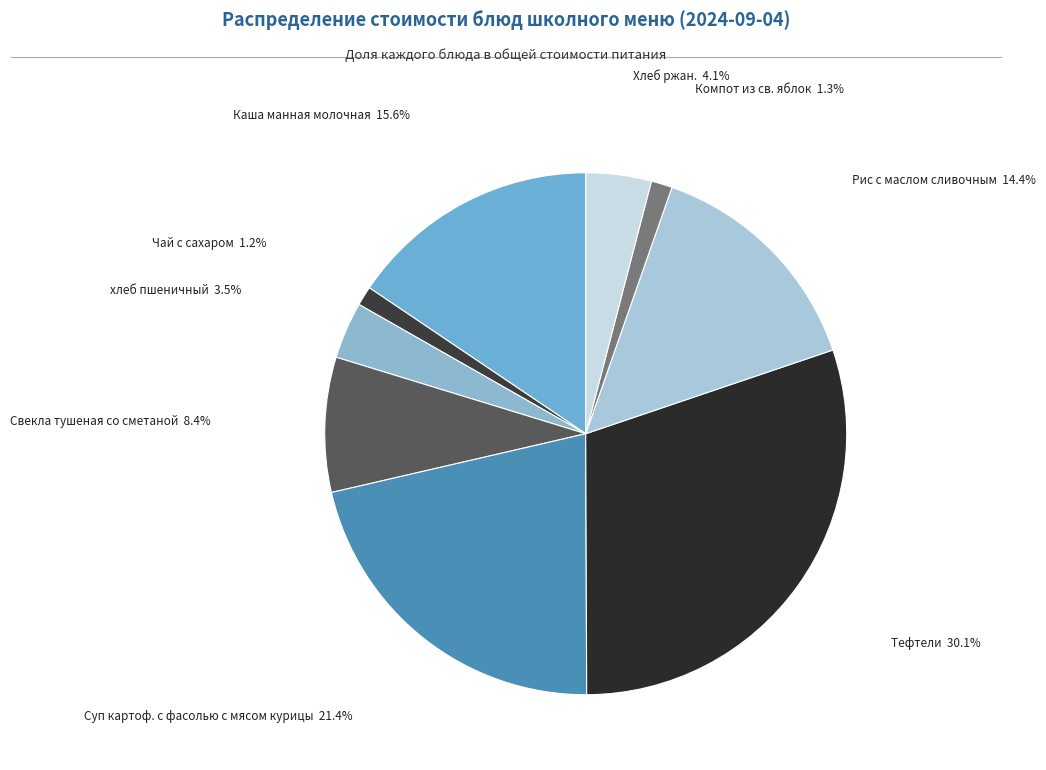

What is the largest slice in the pie chart?

Тефтели